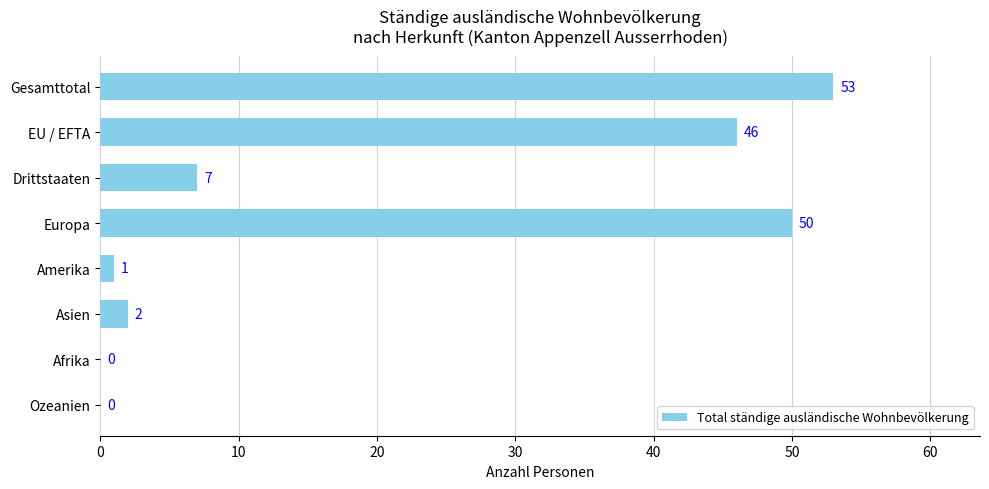

At which label is the value closest to 26?

Drittstaaten